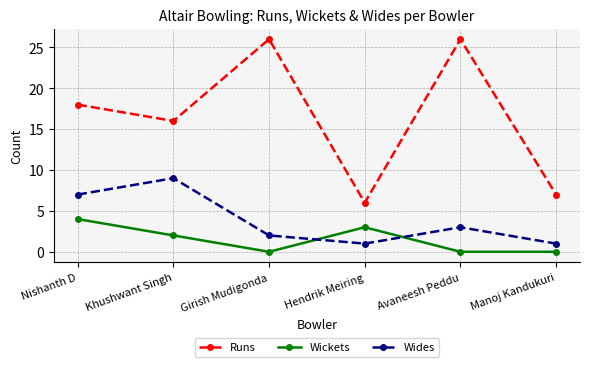

What is the approximate value of Runs at Khushwant Singh, to the nearest 5?

15